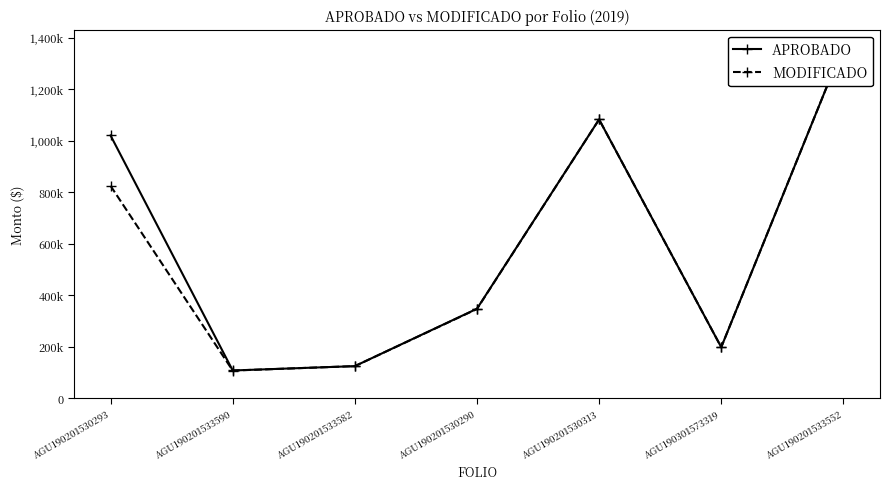

Which has a higher value, AGU190201530313 or AGU190201533590?

AGU190201530313